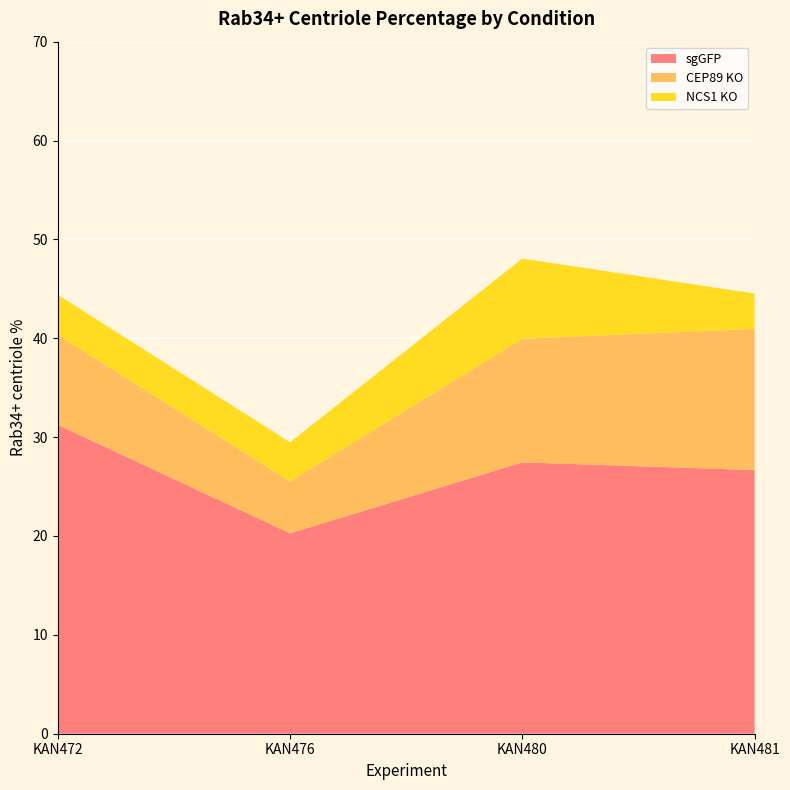

Reading left to right, list all the values displayed in this chart.

sgGFP: KAN472=31.2	KAN476=20.3	KAN480=27.5	KAN481=26.7
CEP89 KO: KAN472=9.1	KAN476=5.3	KAN480=12.5	KAN481=14.3
NCS1 KO: KAN472=4.1	KAN476=3.9	KAN480=8.1	KAN481=3.6